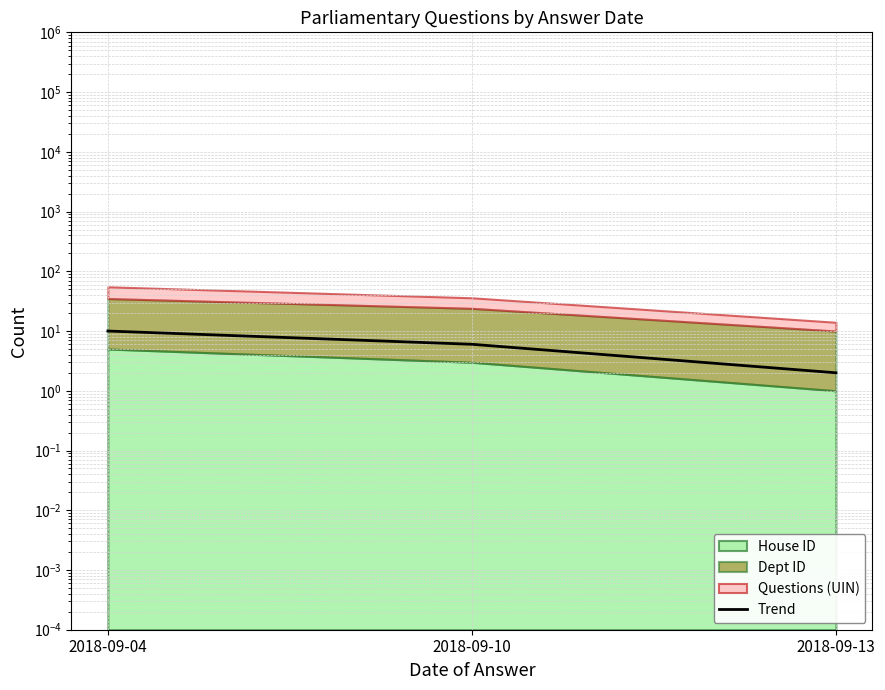

Reading right to left, transcribe all the data shown in this chart.

2018-09-13=2	2018-09-10=6	2018-09-04=10